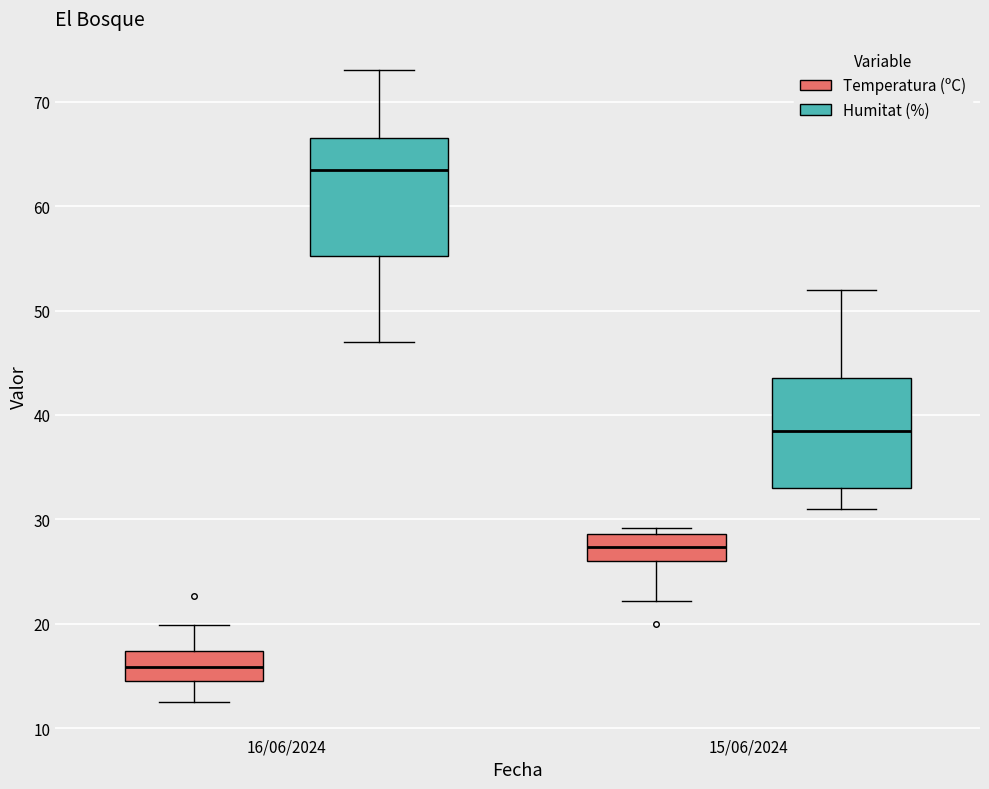

Where is the upper edge of the box for 15/06/2024 (Humitat (%)) on the y-axis? The values are not printed on the chart, so give them approximately, as read against the axis.

44